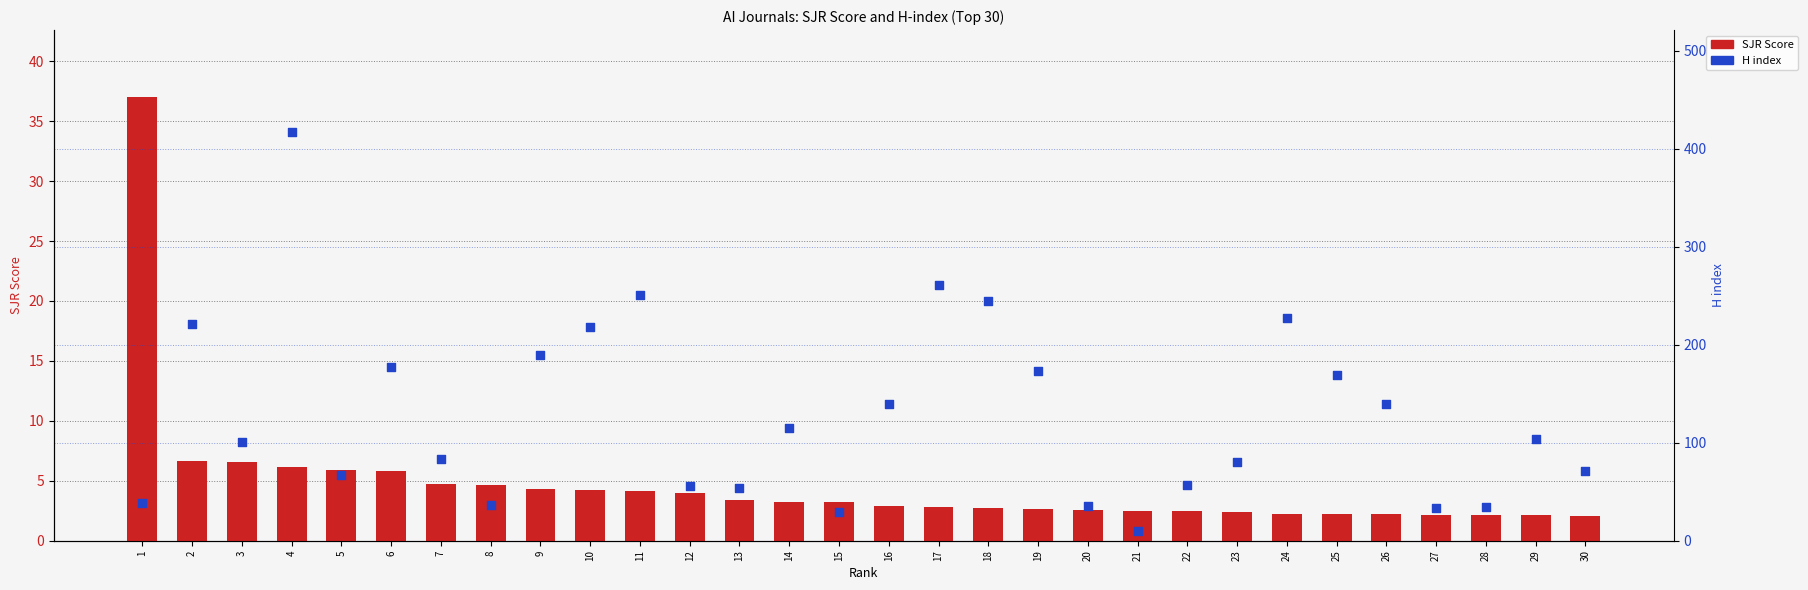

What are all the series names shown in the legend?

SJR Score, H index